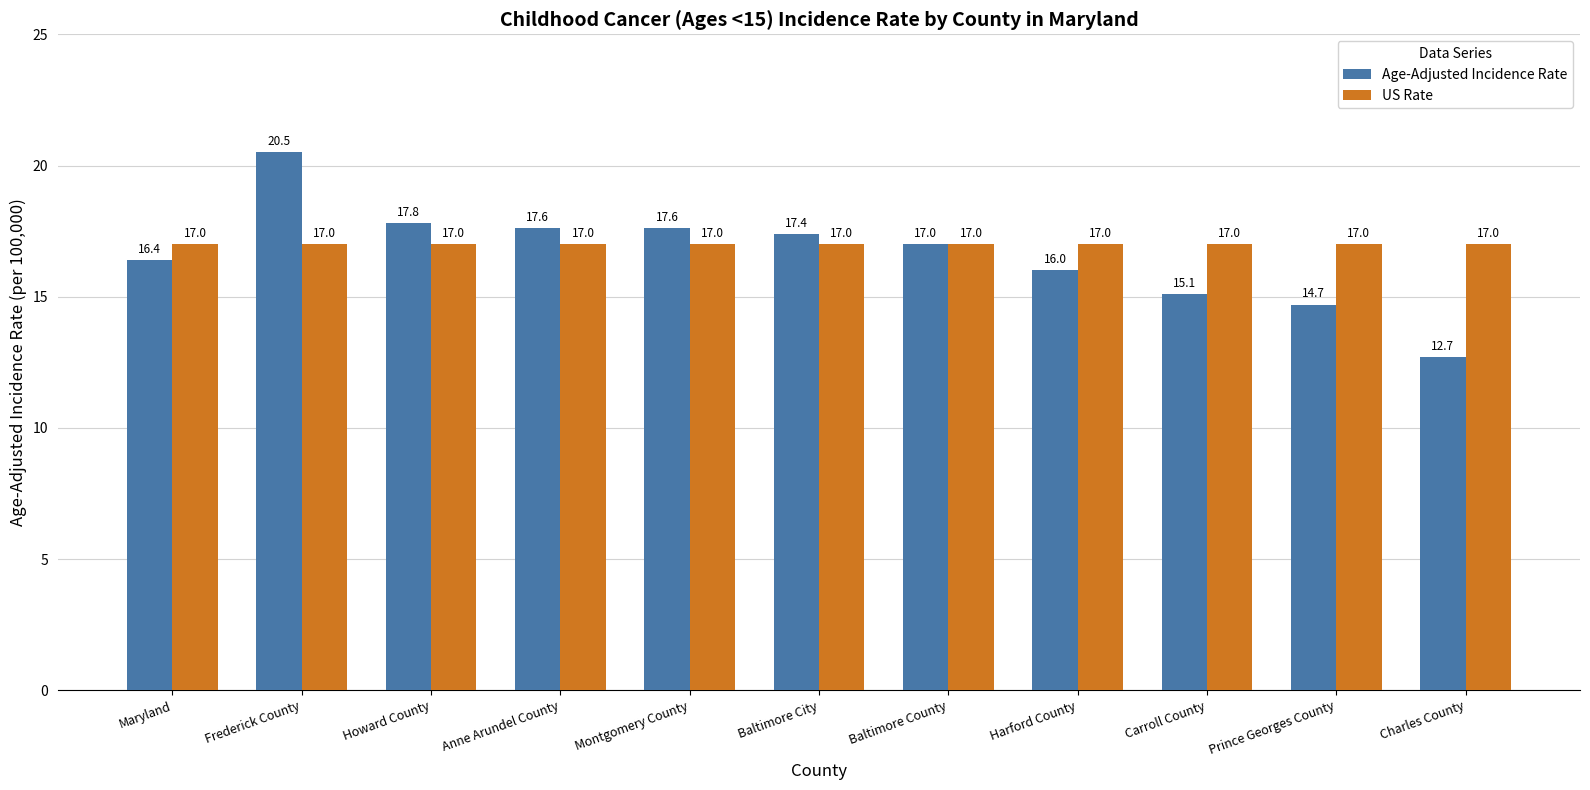

Which label corresponds to the largest value in the chart?

Frederick County